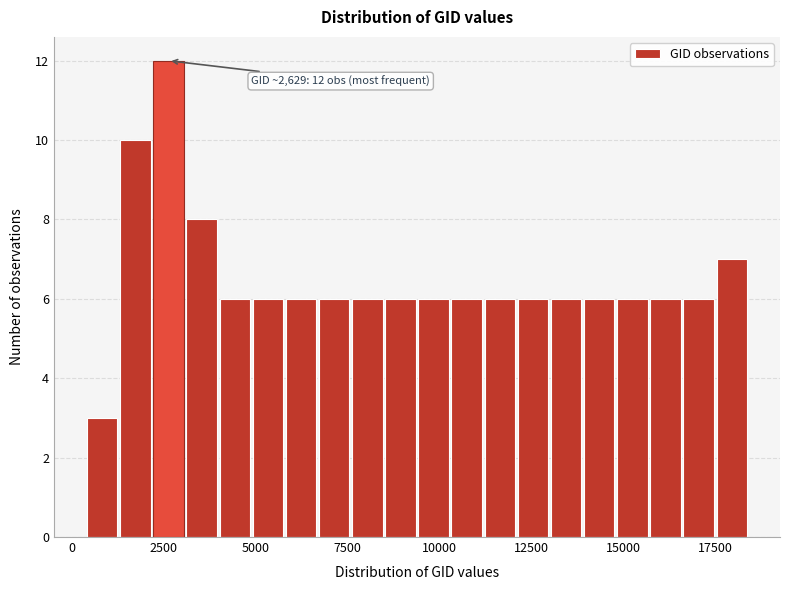

Read against the x-axis, roughly where is the centre of the tallest bar?

2500